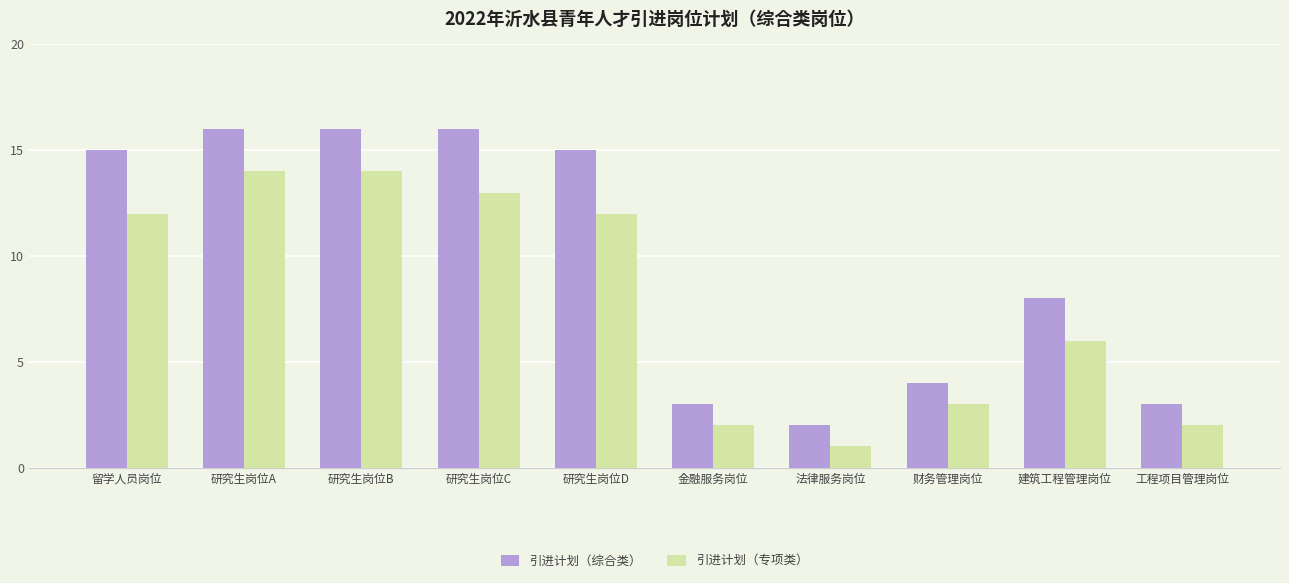

What is the minimum value shown in the chart?

1